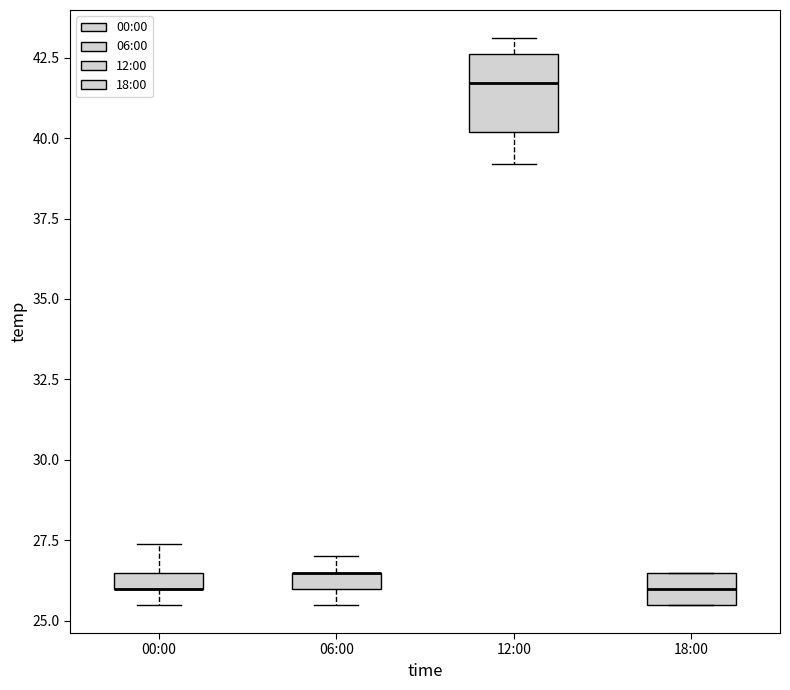

Where is the lower edge of the box for 18:00 on the y-axis? The values are not printed on the chart, so give them approximately, as read against the axis.

25.5